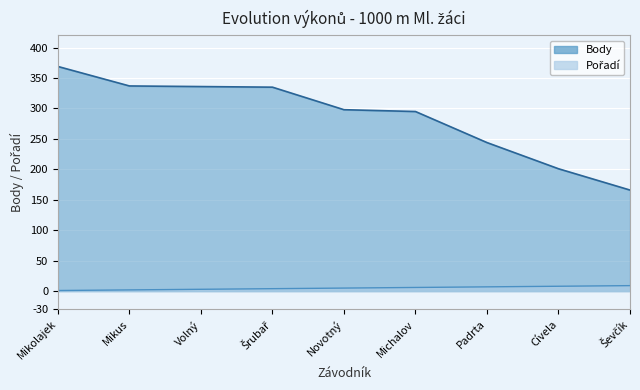

At how many categories does at least one series exceed 325?

4